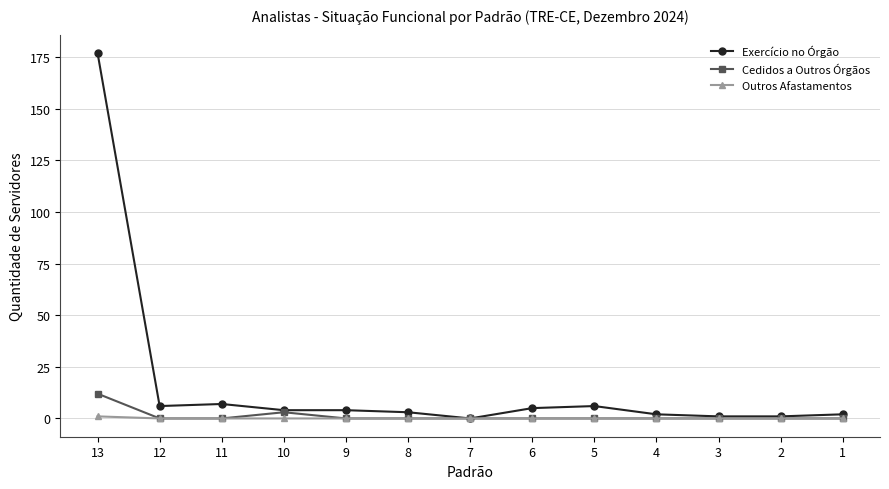

List the series in order of their peak value, lowest first.

Outros Afastamentos, Cedidos a Outros Órgãos, Exercício no Órgão